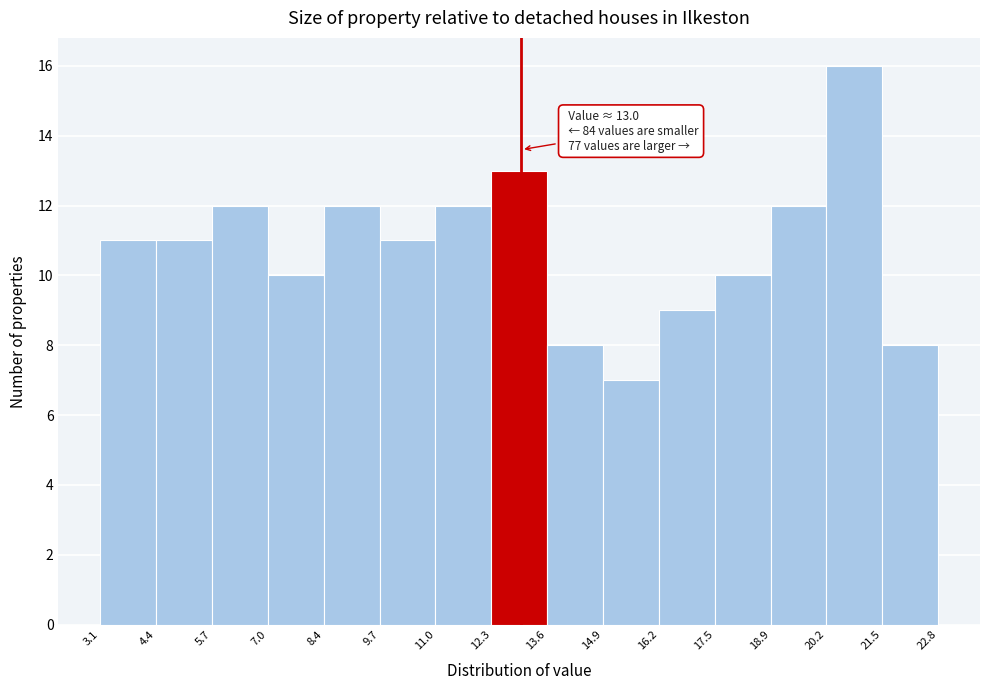

Over which range of the x-axis is the bar tallest?

20.2 to 21.5